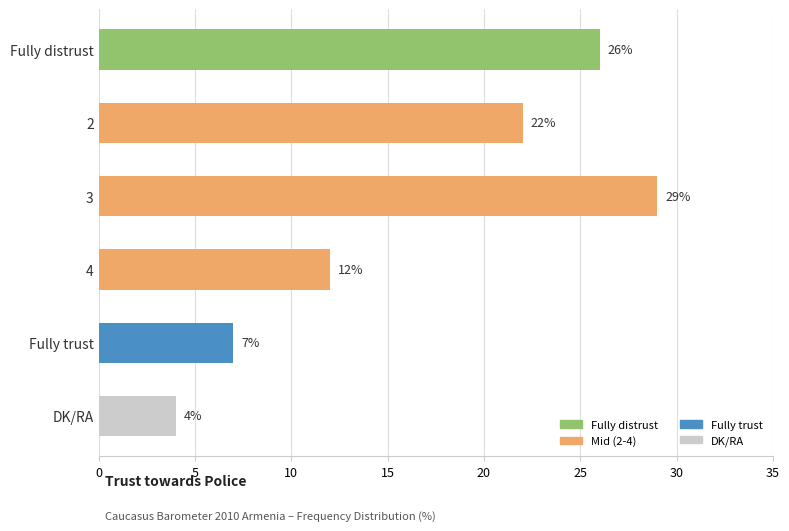

Reading top to bottom, list all the values displayed in this chart.

Fully distrust=26	2=22	3=29	4=12	Fully trust=7	DK/RA=4